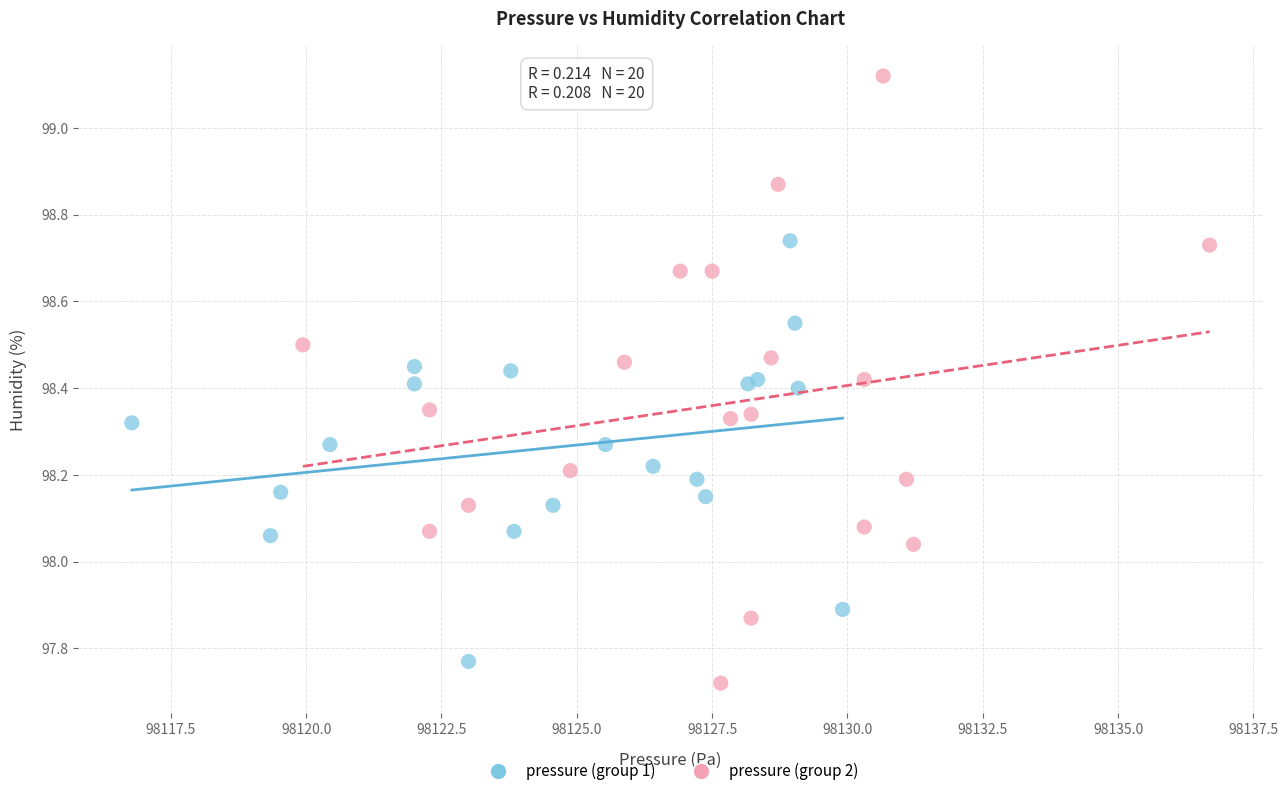

Which series has the widest spread of Y values?

pressure (group 2)